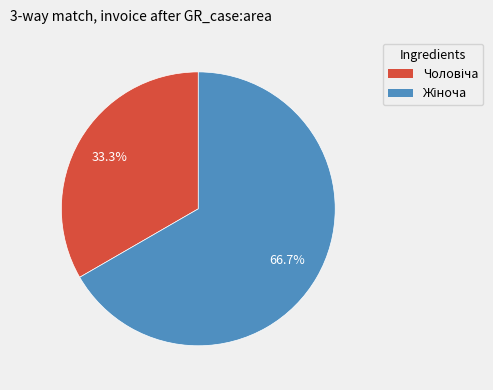

Rank the categories by value from lowest to highest.

Чоловіча, Жіноча